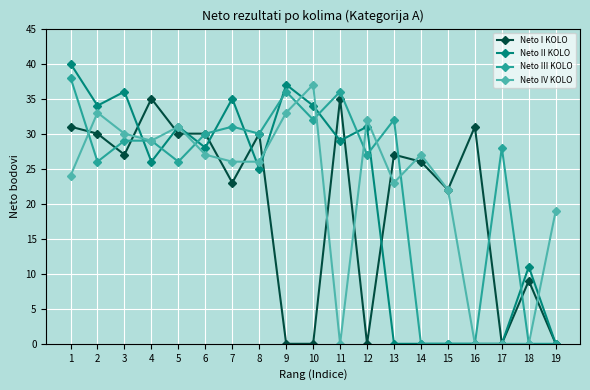

Rank the series by their maximum value, from lowest to highest.

Neto I KOLO, Neto IV KOLO, Neto III KOLO, Neto II KOLO